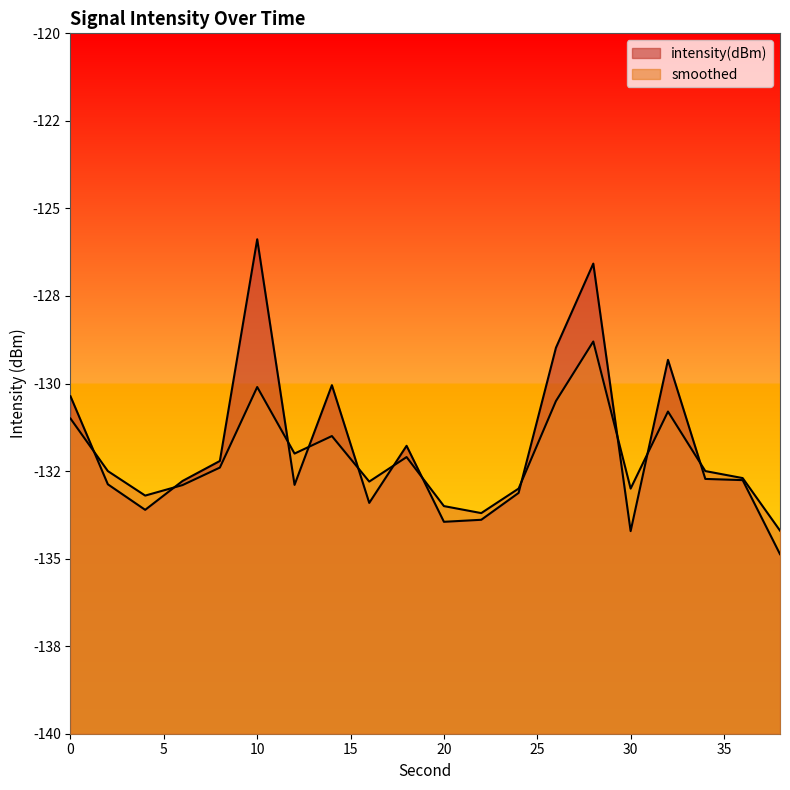

At how many categories does at least one series exceed -129?

3